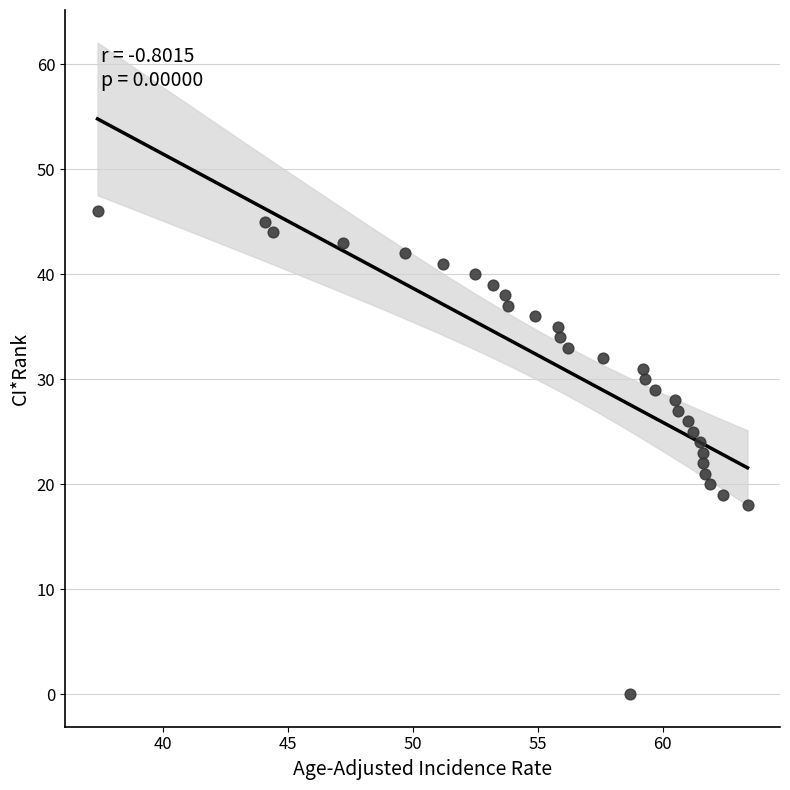

What is the range of Y values (max minus min)?

46